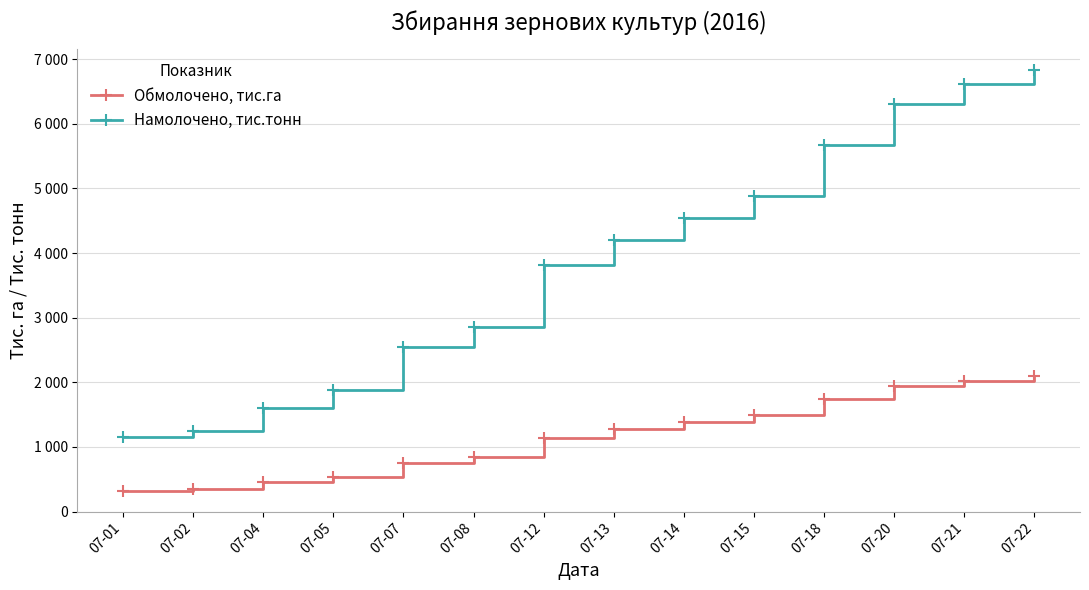

Does the chart have visible grid lines?

Yes